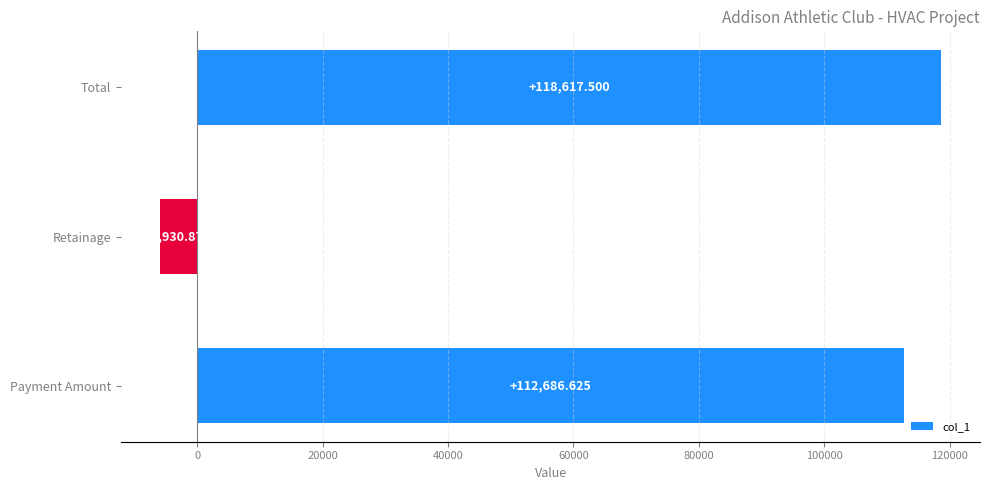

Where is the data nearest to the value 56343?

Payment Amount